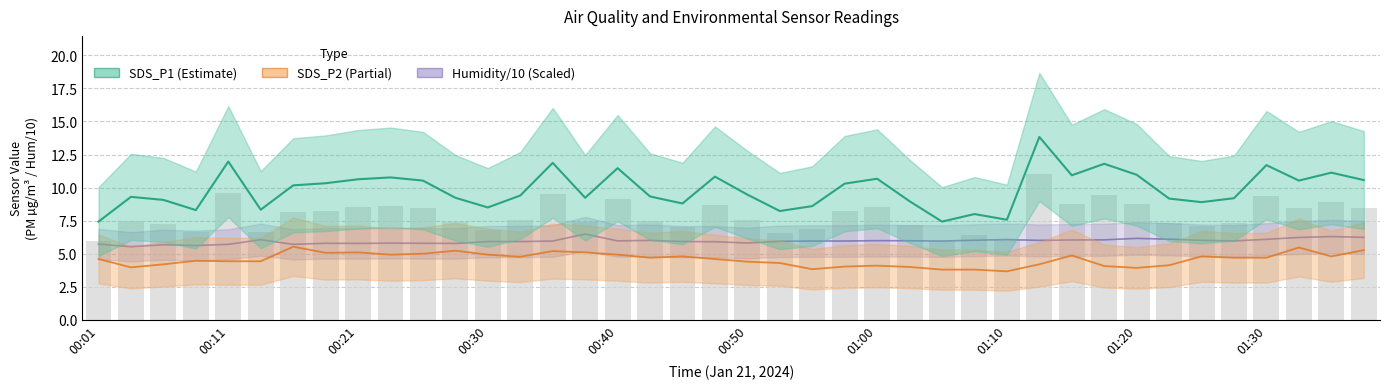

List the labels in order of SDS_P1 value, largest first.

01:13, 00:11, 00:35, 01:18, 01:30, 00:40, 01:35, 01:20, 01:15, 00:48, 00:23, 01:00, 00:21, 01:38, 00:25, 01:33, 00:18, 00:58, 00:16, 00:50, 00:33, 00:43, 00:03, 00:28, 00:38, 01:28, 01:23, 00:06, 01:03, 01:25, 00:45, 00:55, 00:30, 00:13, 00:08, 00:53, 01:08, 01:10, 00:01, 01:05